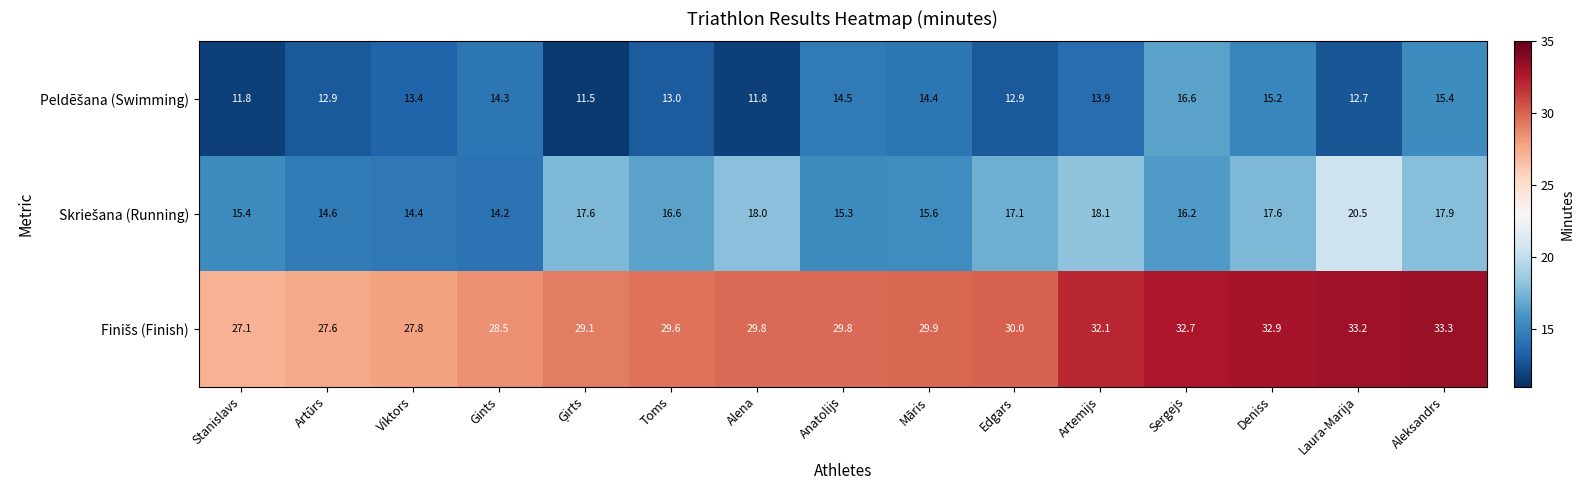

At how many categories does at least one series exceed 15?

15